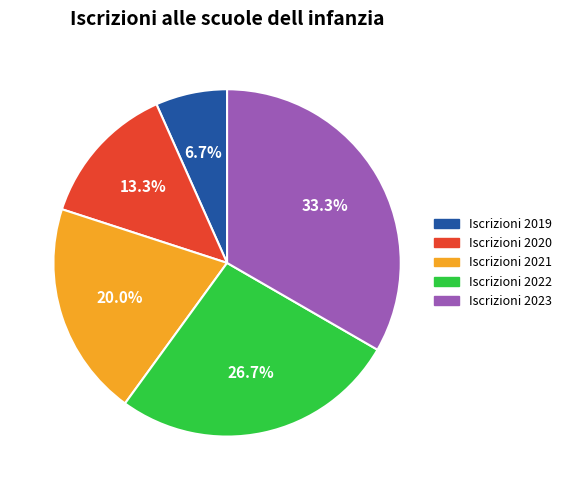

Approximately how many times larger is the value at Iscrizioni 2021 compared to Iscrizioni 2019?

3.0